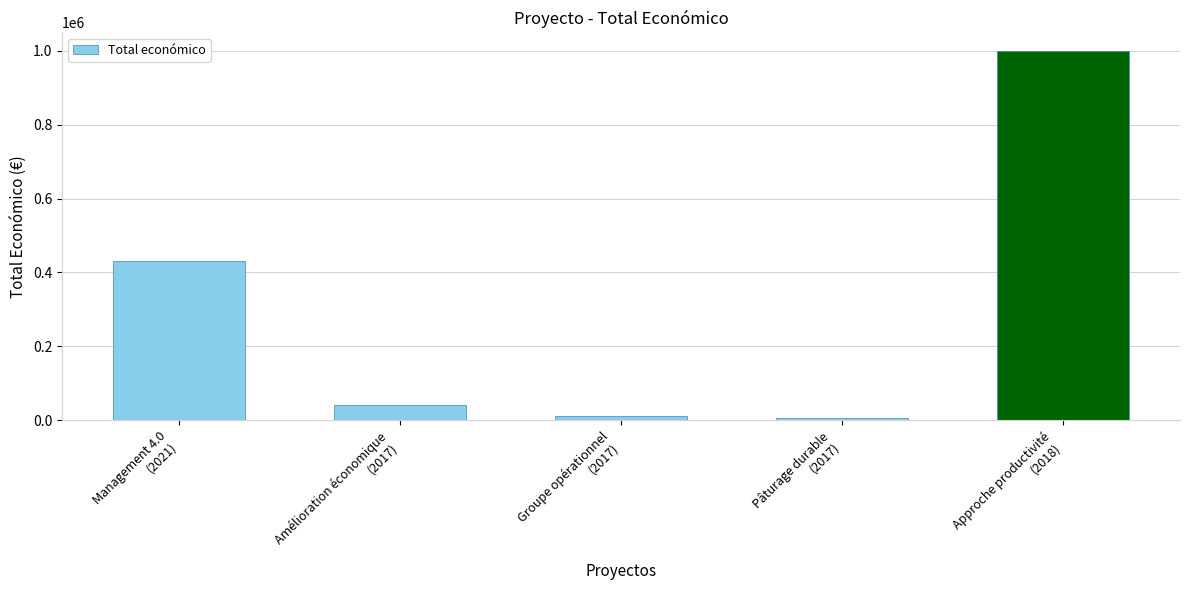

What is the label of the 3rd bar from the left?

Groupe opérationnel
(2017)